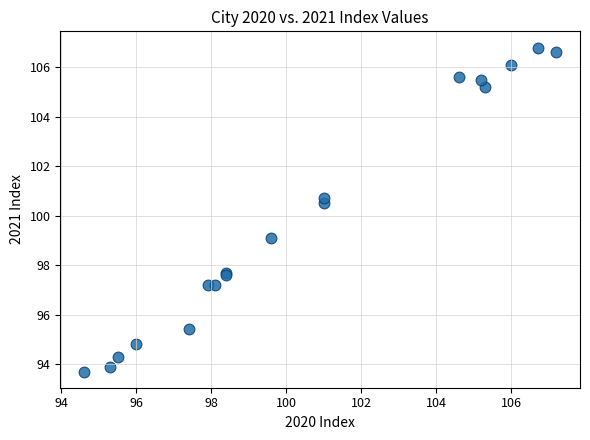

What Y value in the scatter plot is closest to 100?

100.5